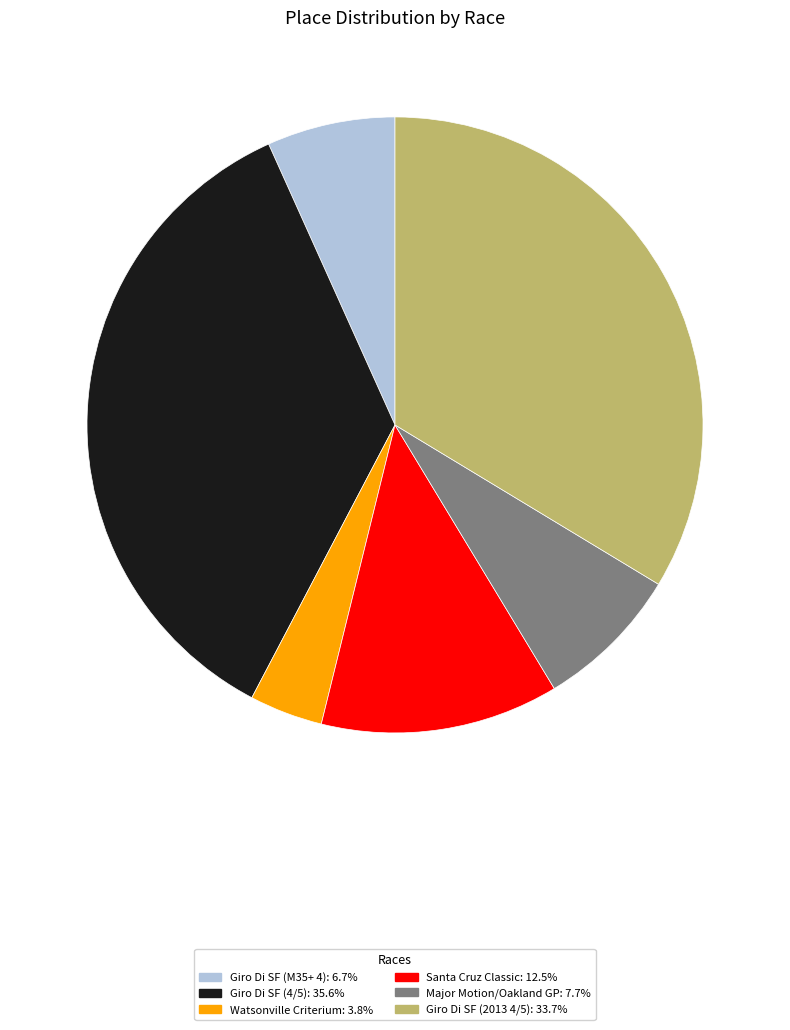

Does Major Motion/Oakland GP: 7.7% represent more than half of the total?

No